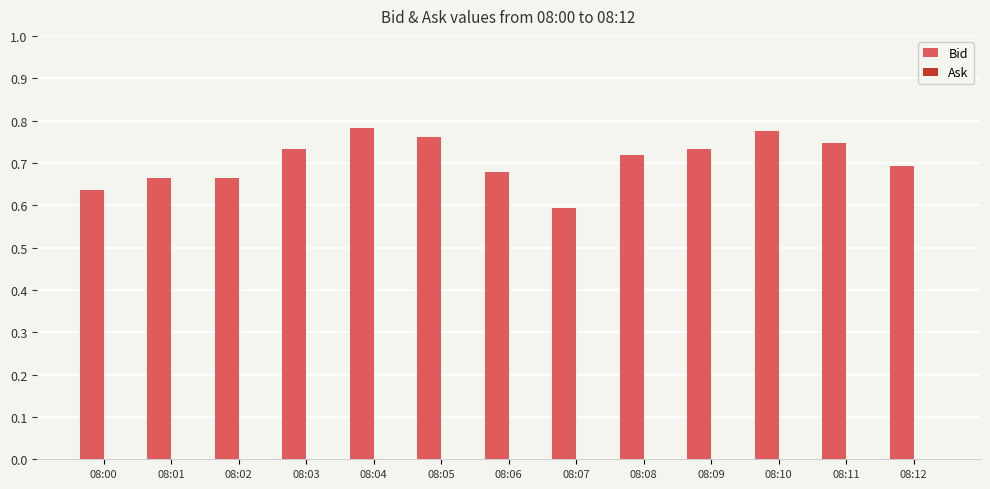

Which label corresponds to the smallest value in the chart?

08:07